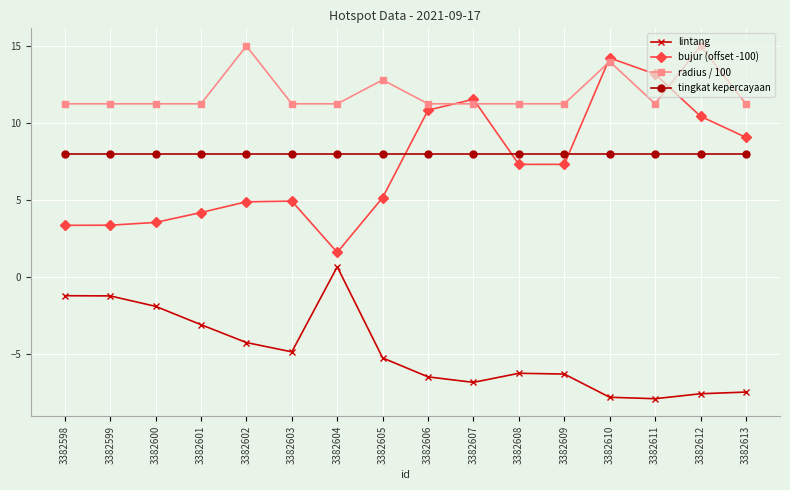

What is the value of the lintang point at the 14th from the left?

-7.9